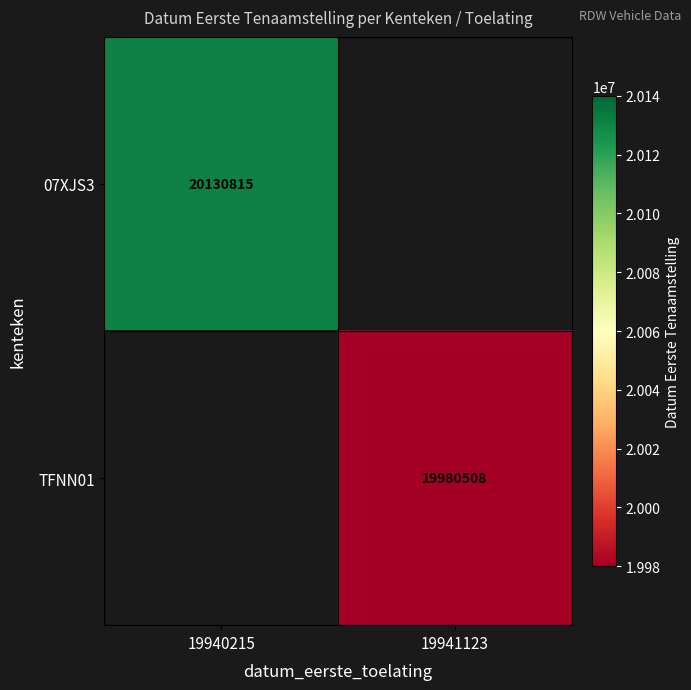

True or false: 07XJS3 has a value of 9478630 at 19940215.

False